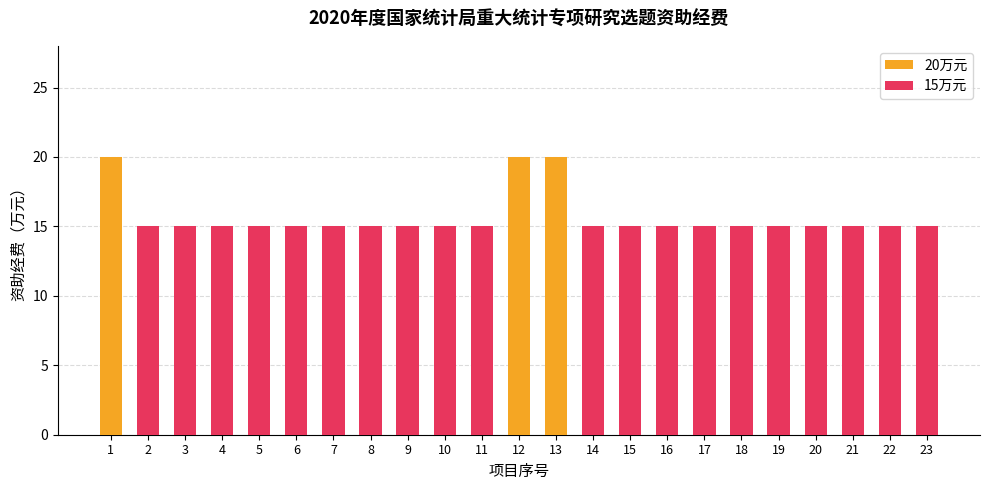

What is the sum of all 15万元 values?

300